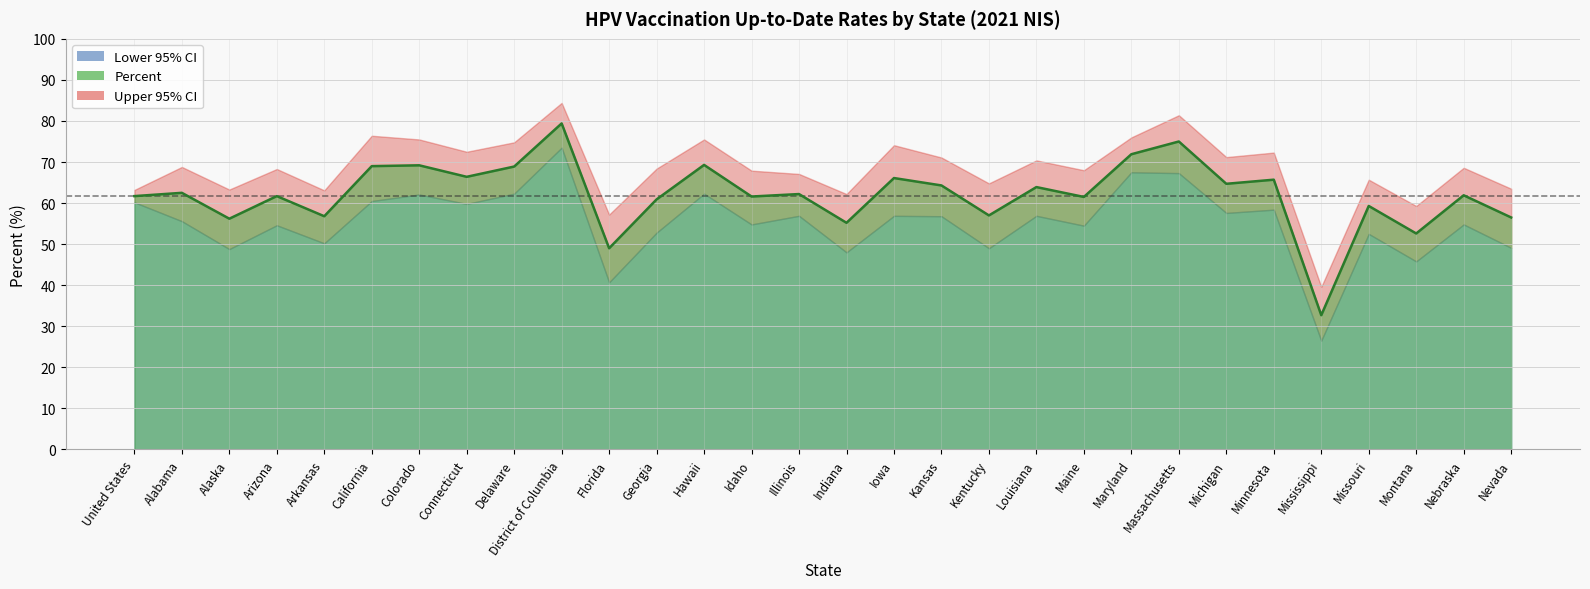

Reading left to right, list all the values displayed in this chart.

Percent: United States=61.7	Alabama=62.5	Alaska=56.2	Arizona=61.7	Arkansas=56.8	California=69.0	Colorado=69.2	Connecticut=66.4	Delaware=68.9	District of Columbia=79.4	Florida=49.0	Georgia=60.9	Hawaii=69.3	Idaho=61.6	Illinois=62.2	Indiana=55.2	Iowa=66.1	Kansas=64.3	Kentucky=57.0	Louisiana=63.9	Maine=61.5	Maryland=71.9	Massachusetts=75.0	Michigan=64.7	Minnesota=65.7	Mississippi=32.7	Missouri=59.3	Montana=52.6	Nebraska=61.9	Nevada=56.5
Upper 95% CI: United States=63.2	Alabama=68.8	Alaska=63.3	Arizona=68.3	Arkansas=63.1	California=76.4	Colorado=75.5	Connecticut=72.5	Delaware=74.8	District of Columbia=84.4	Florida=57.2	Georgia=68.4	Hawaii=75.5	Idaho=67.9	Illinois=67.1	Indiana=62.2	Iowa=74.1	Kansas=71.1	Kentucky=64.8	Louisiana=70.4	Maine=68.0	Maryland=76.0	Massachusetts=81.4	Michigan=71.2	Minnesota=72.3	Mississippi=39.6	Missouri=65.7	Montana=59.3	Nebraska=68.6	Nevada=63.5
Lower 95% CI: United States=60.2	Alabama=55.6	Alaska=48.8	Arizona=54.6	Arkansas=50.2	California=60.5	Colorado=62.1	Connecticut=59.8	Delaware=62.3	District of Columbia=73.5	Florida=40.7	Georgia=52.8	Hawaii=62.3	Idaho=54.8	Illinois=56.9	Indiana=48.0	Iowa=56.9	Kansas=56.8	Kentucky=49.0	Louisiana=56.9	Maine=54.5	Maryland=67.5	Massachusetts=67.3	Michigan=57.6	Minnesota=58.4	Mississippi=26.5	Missouri=52.5	Montana=45.8	Nebraska=54.8	Nevada=49.1